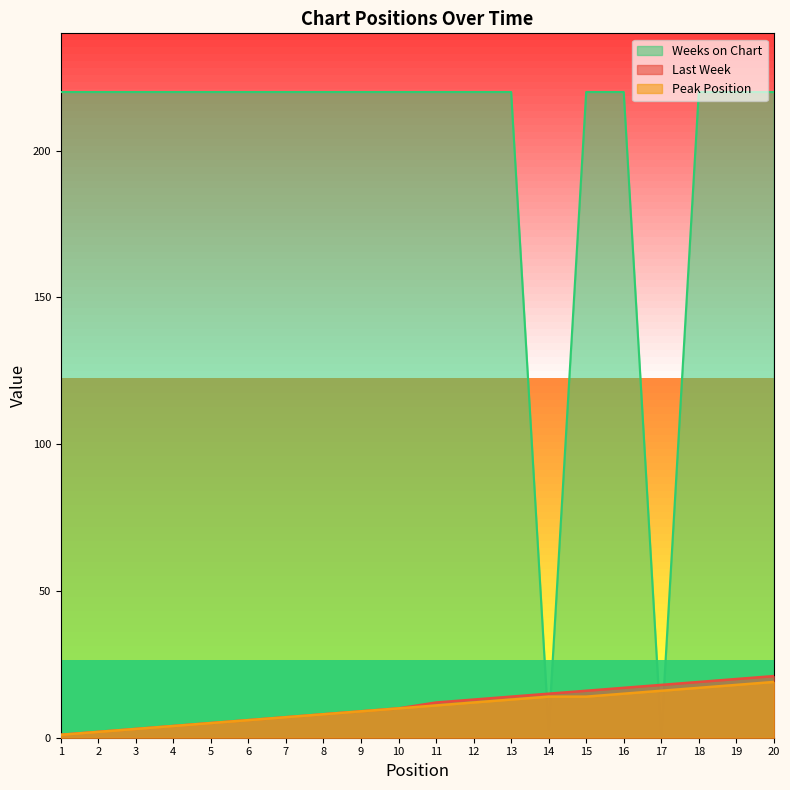

How many intersections are there between Peak Position and Weeks on Chart?

4